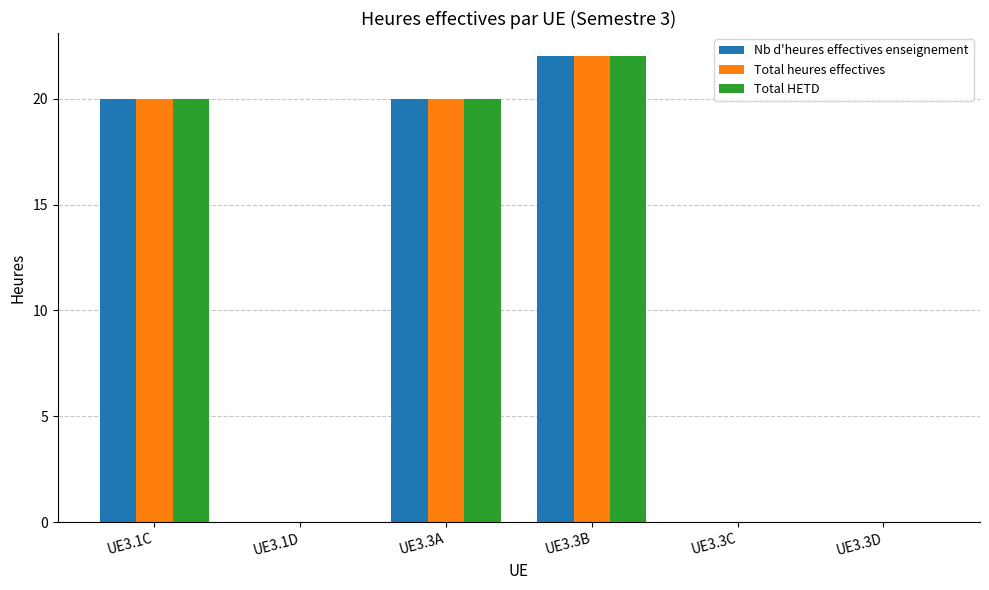

What is the total value across all series at UE3.1C?

60